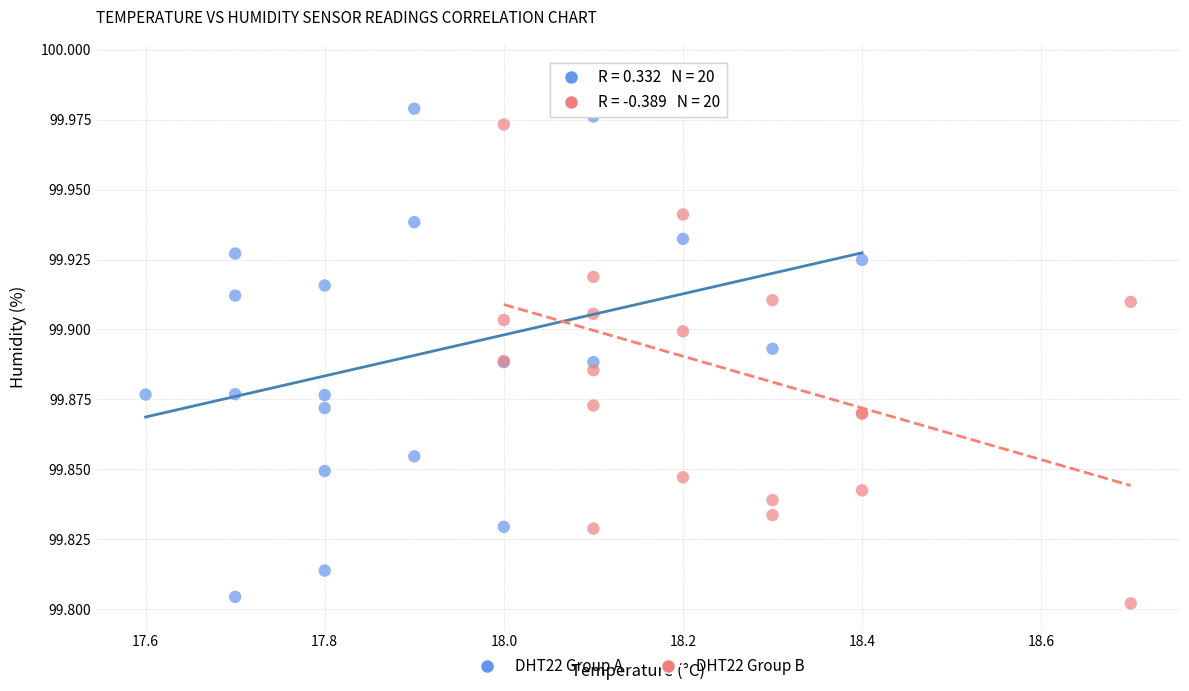

Which series has the largest Y range (max minus min)?

DHT22 Group B